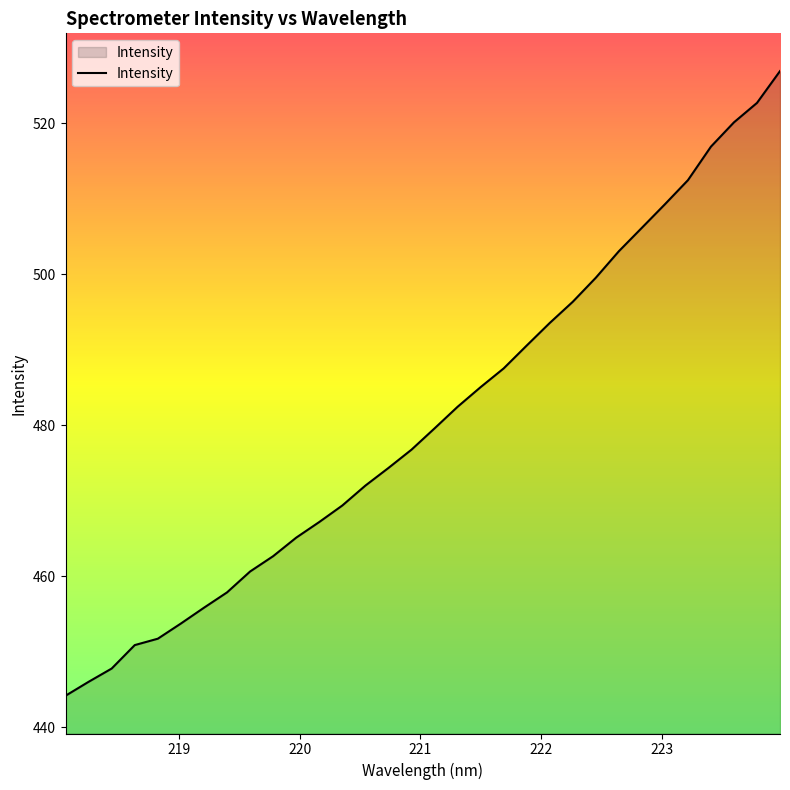

What is the difference between the maximum and minimum values?

82.7